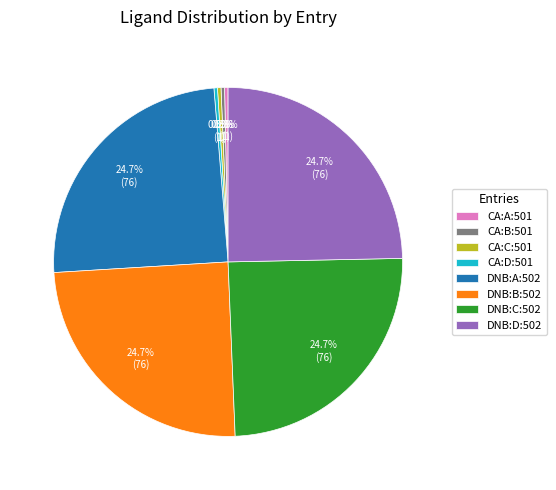

Approximately how many times larger is the value at DNB:B:502 compared to DNB:A:502?

1.0